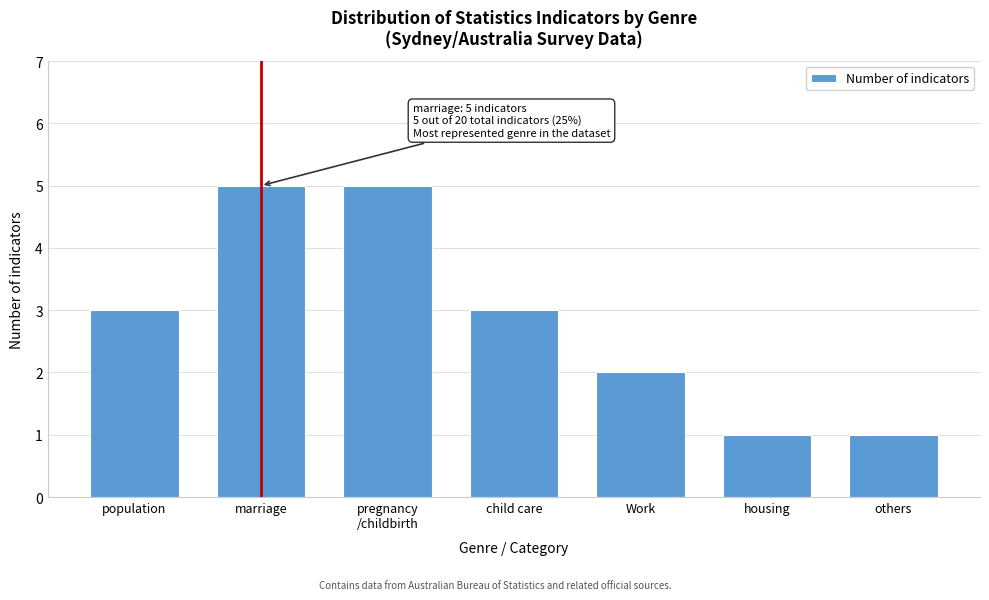

Reading right to left, transcribe all the data shown in this chart.

1	1	2	3	5	5	3